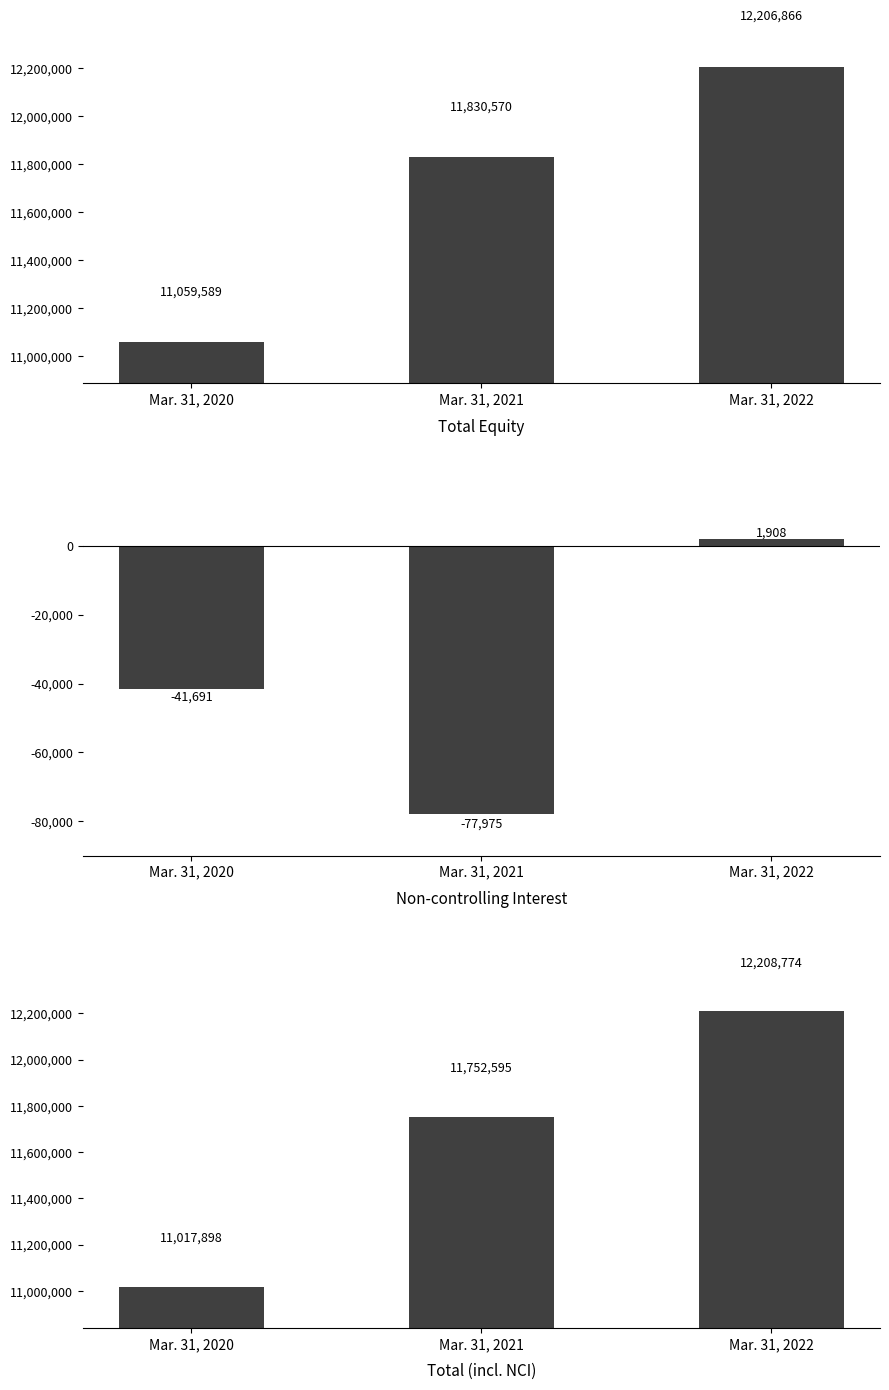

True or false: Total (incl. NCI) has a value of 11017898 at Mar. 31, 2020.

True